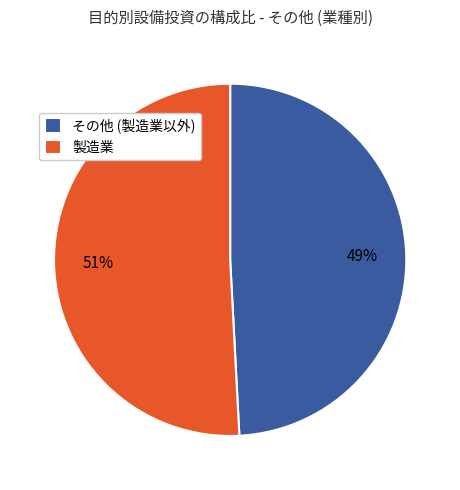

Which slice is the smallest?

その他 (製造業以外)